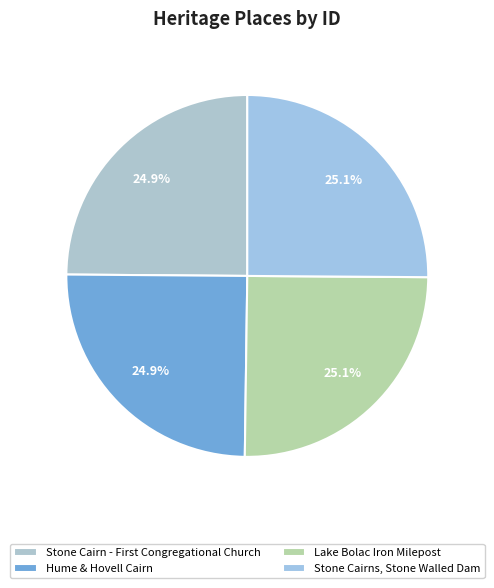

What portion of the pie excludes Lake Bolac Iron Milepost?

74.9%